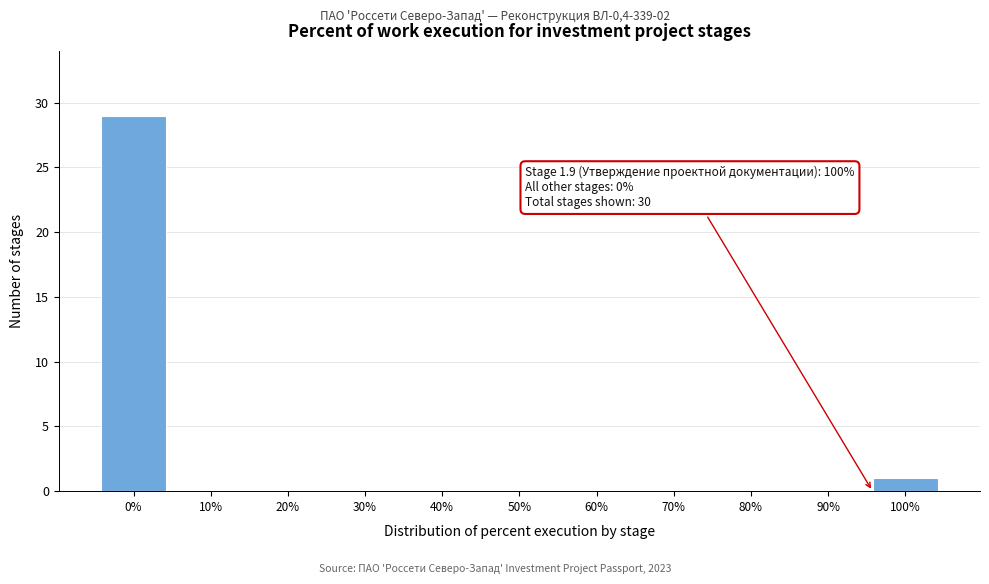

Reading right to left, transcribe all the data shown in this chart.

100%=1	90%=0	80%=0	70%=0	60%=0	50%=0	40%=0	30%=0	20%=0	10%=0	0%=29